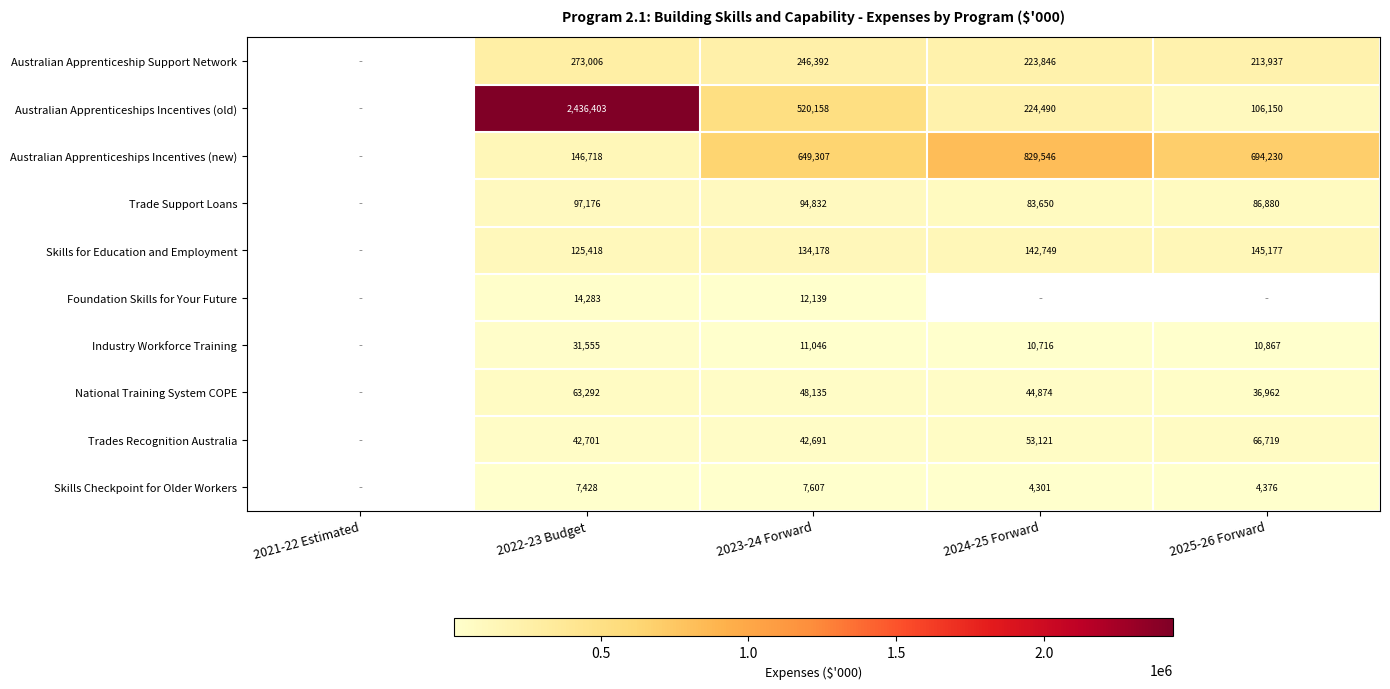

The value of National Training System COPE at 2025-26 Forward is 55651. True or false?

False